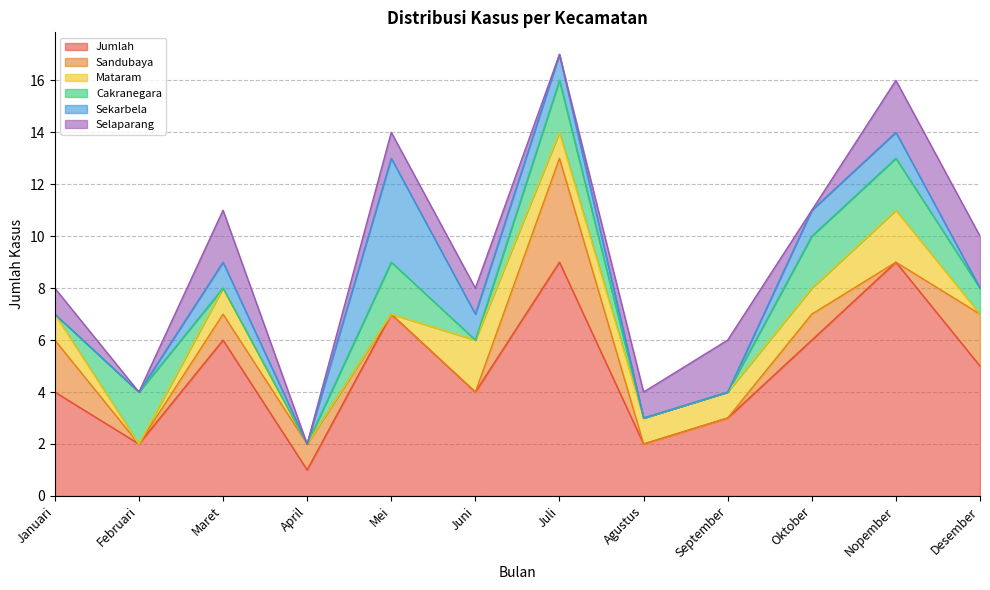

What is the value of the Sandubaya point at the 4th from the left?

1